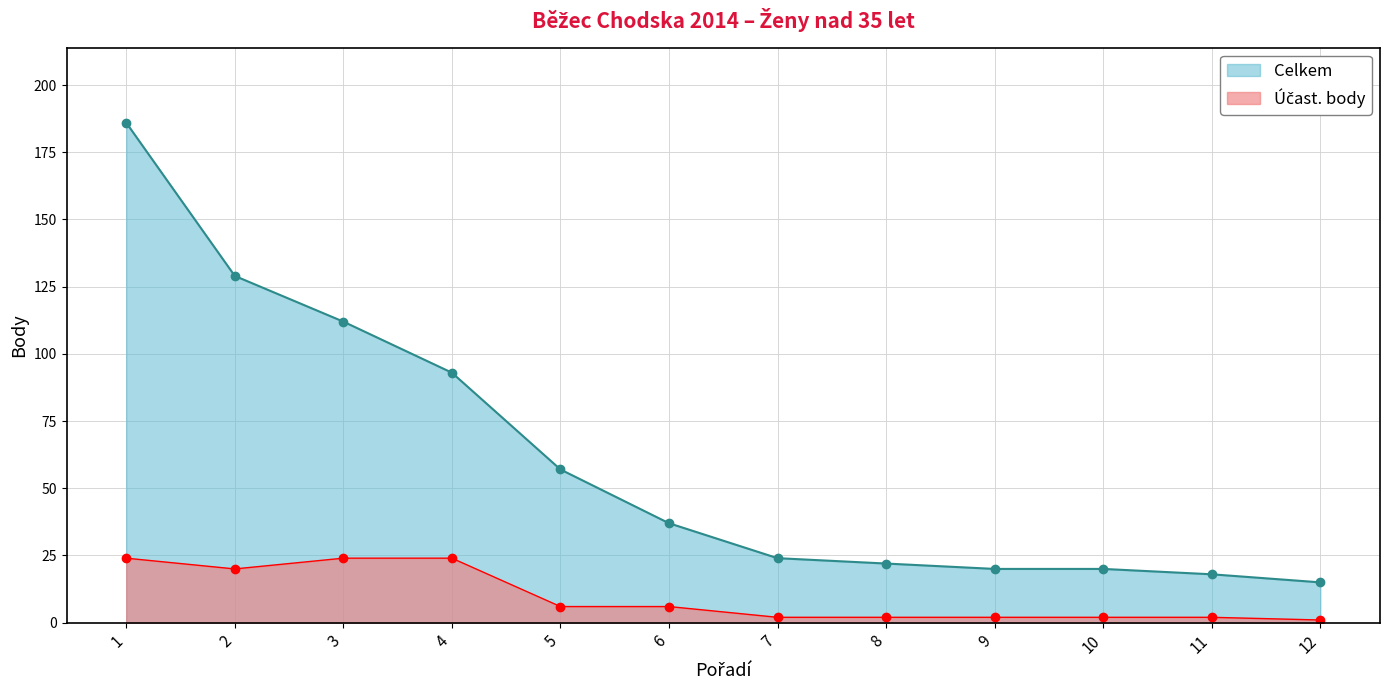

What is the difference between the second highest and second lowest values in the Celkem series?

111